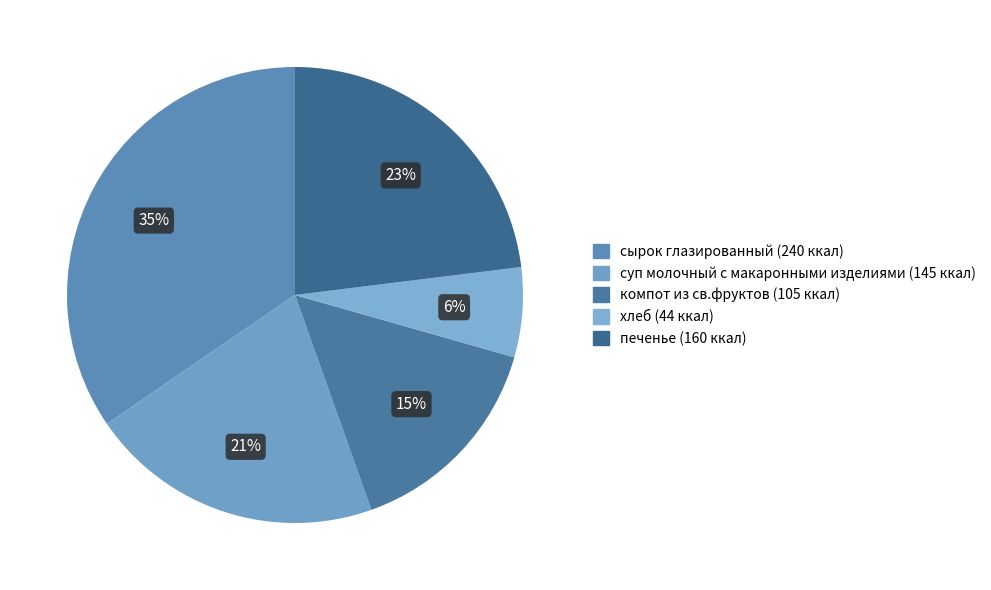

Which has a higher value, печенье or хлеб?

печенье